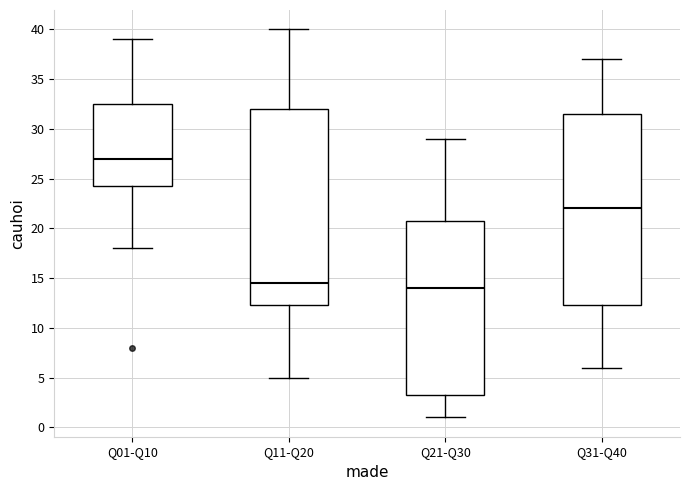

Comparing the boxes themselves (not the whiskers), which one is the tallest?

Q11-Q20